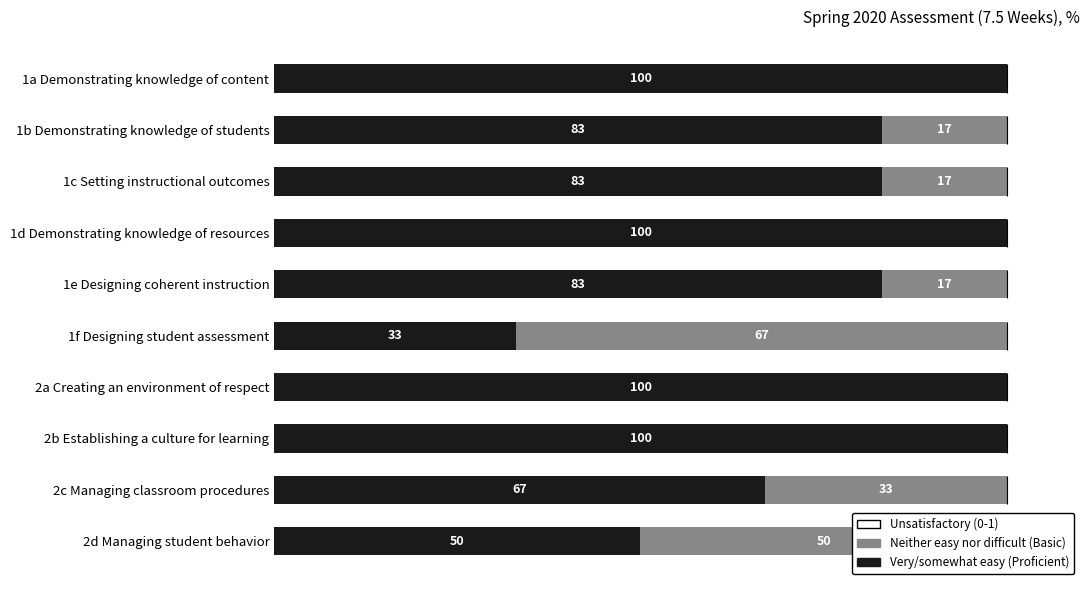

At which label is Very/somewhat easy (Proficient) closest to 66?

2c Managing classroom procedures